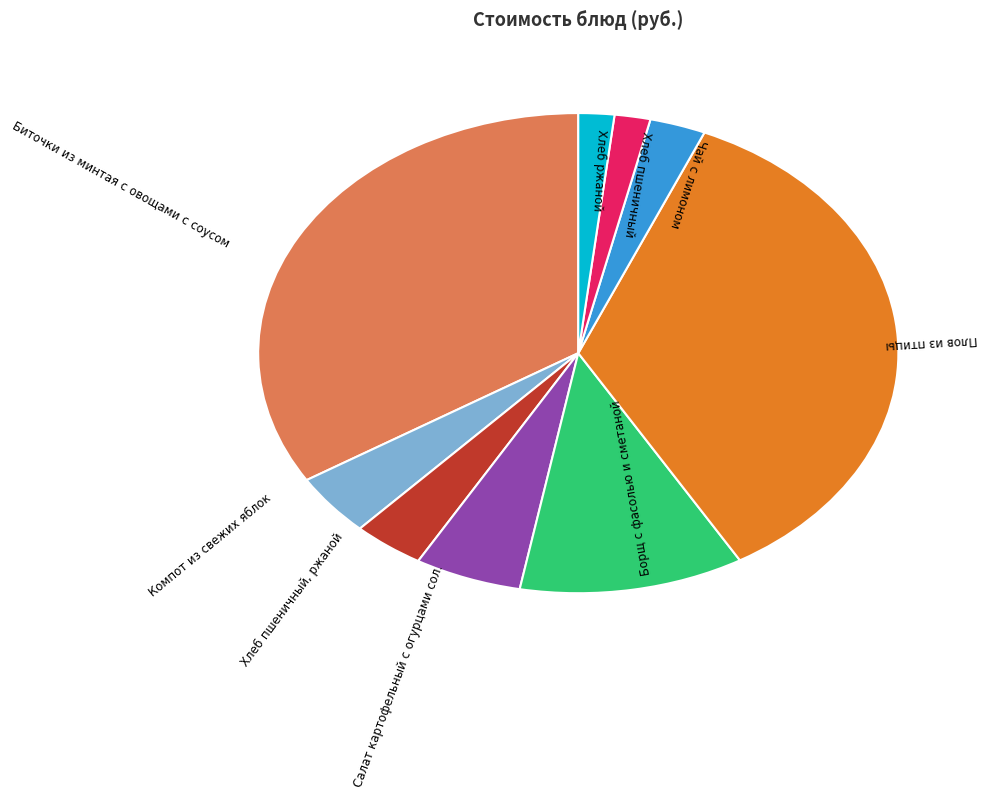

Is there any slice that represents more than half of the pie?

No